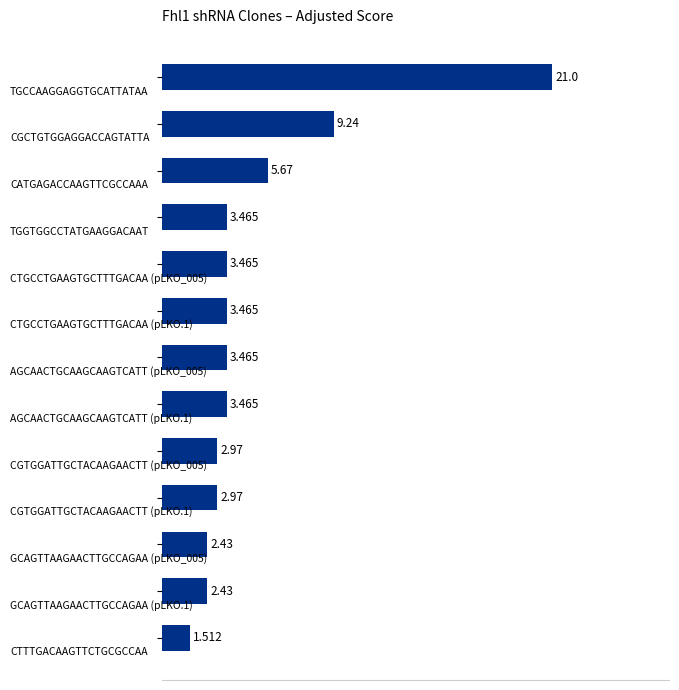

How many bars are there in total?

13